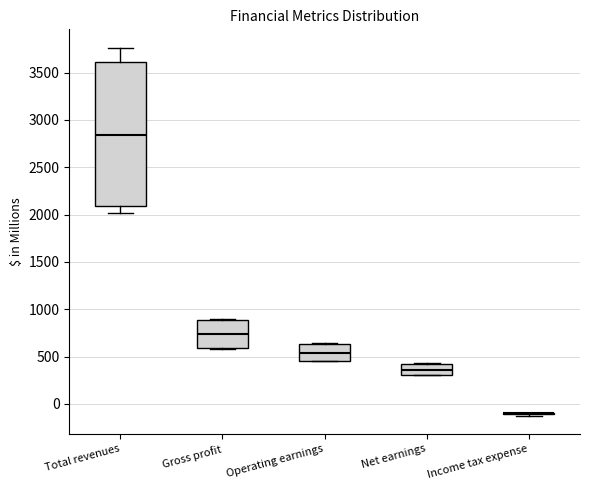

Reading left to right, read every box against the y-axis: the position of its median line, the range the box covers, and the ends of its whiskers. The values are not printed on the chart, so give them approximately, as read against the axis.

Total revenues: median 2850, box 2100 to 3600, whiskers 2000 to 3750
Gross profit: median 750, box 600 to 900, whiskers 600 to 900
Operating earnings: median 550, box 450 to 650, whiskers 450 to 650
Net earnings: median 350, box 300 to 400, whiskers 300 to 450
Income tax expense: box collapsed to a line at -100, whiskers -100 to -100